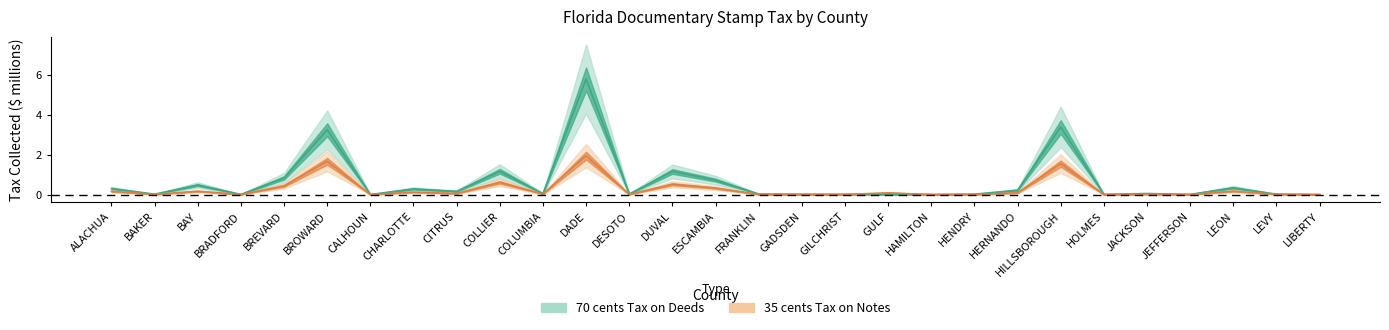

Is the value of tax_deeds at BROWARD greater than the value of tax_notes at JACKSON?

Yes